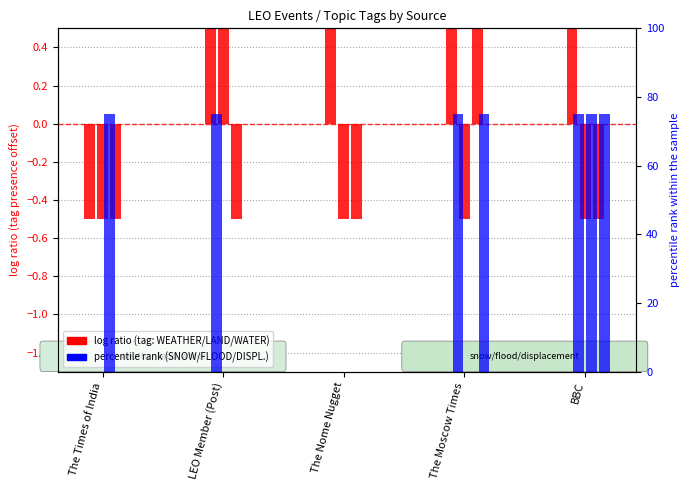

What is the average value of the WEATHER series?

0.3